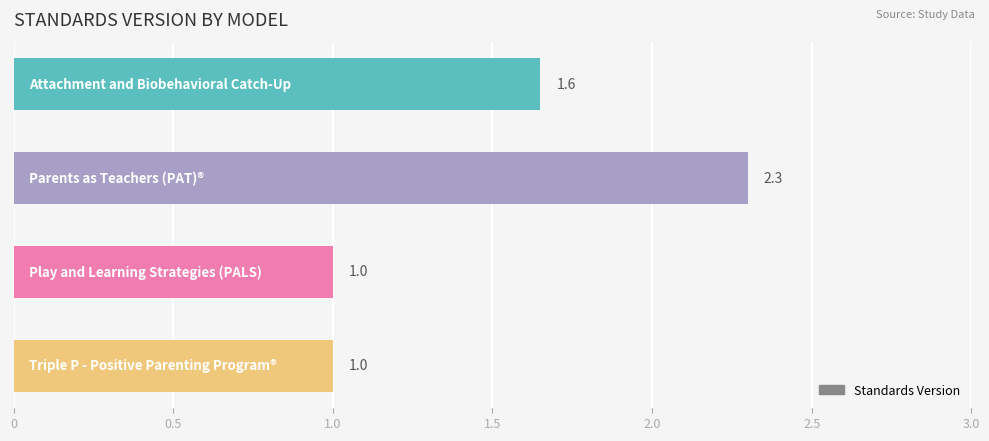

What is the value of the 4th bar from the top?

1.0